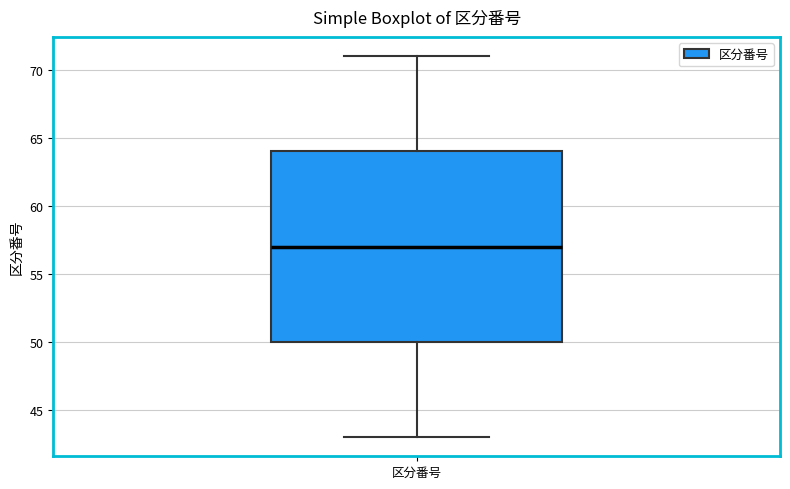

Read this box plot against the y-axis: the position of the median line, the range covered by the box, and the ends of both whiskers. The values are not printed on the chart, so give them approximately, as read against the axis.

median 57, box 50 to 64, whiskers 43 to 71